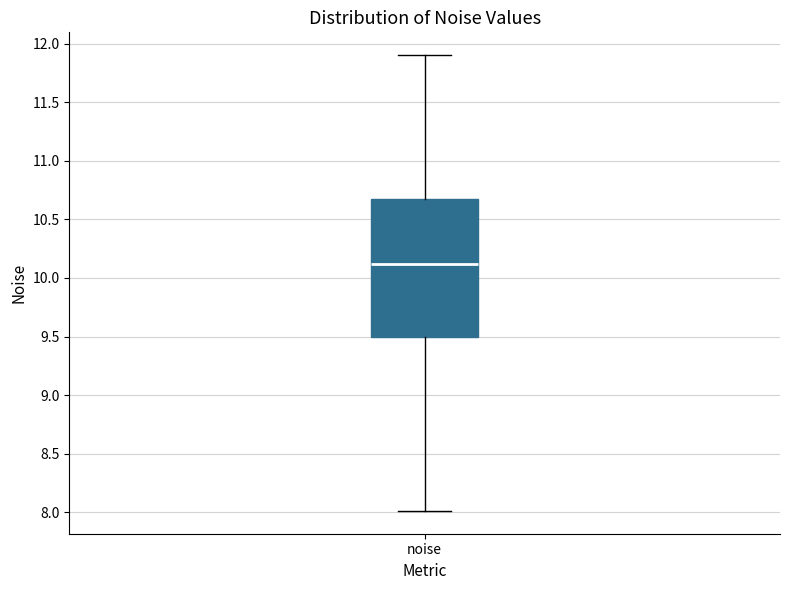

Where does the lower whisker of the box for noise end on the y-axis? The values are not printed on the chart, so give them approximately, as read against the axis.

8.00